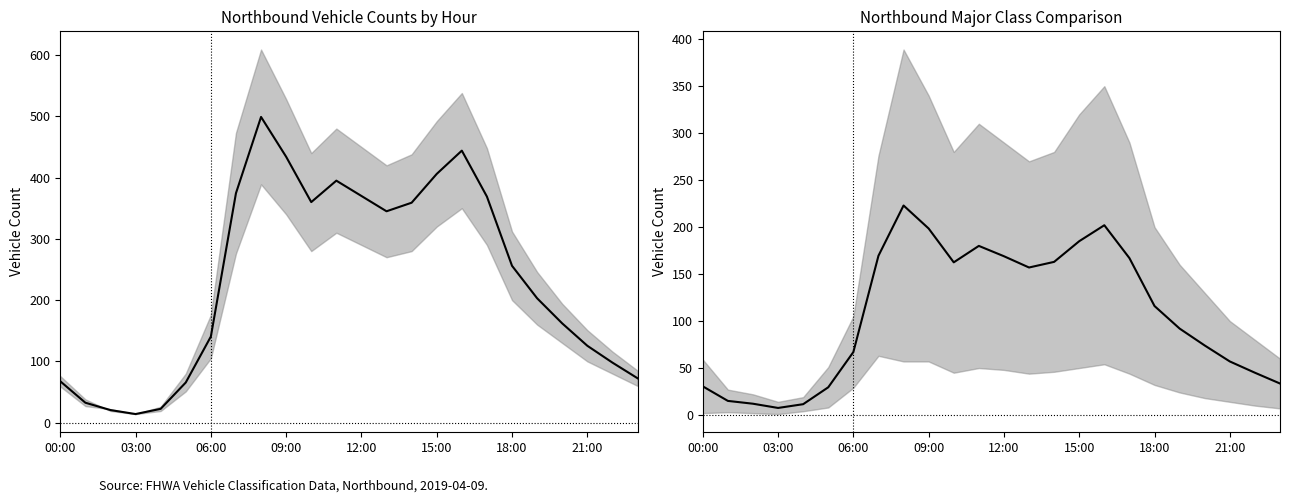

Which series has the largest total across all categories?

Northbound (Total)